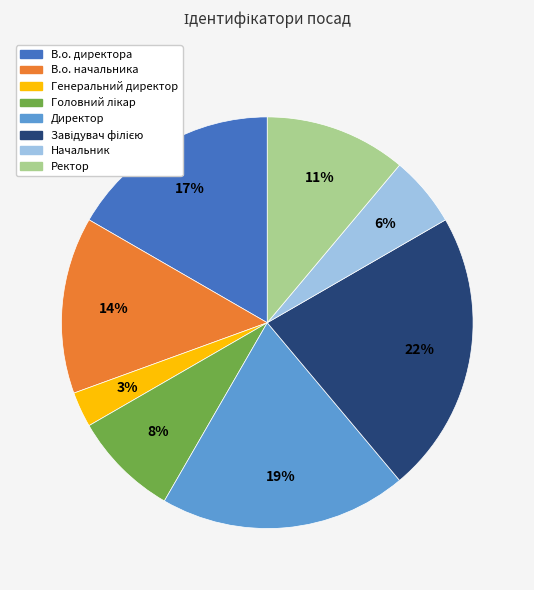

Approximately how many times larger is the value at В.о. директора compared to Ректор?

1.5